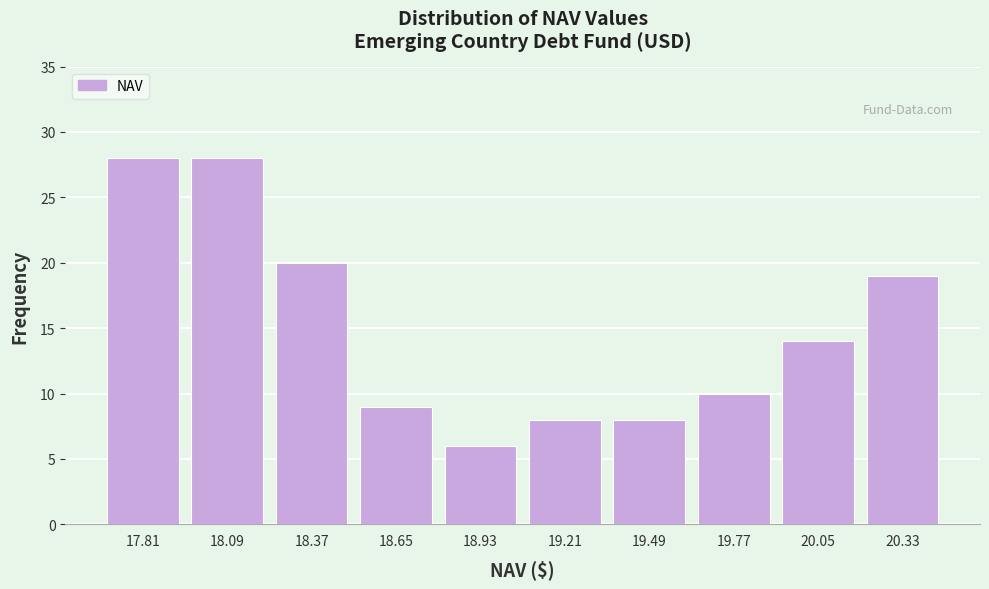

Reading left to right, extract all data points from this chart.

28	28	20	9	6	8	8	10	14	19